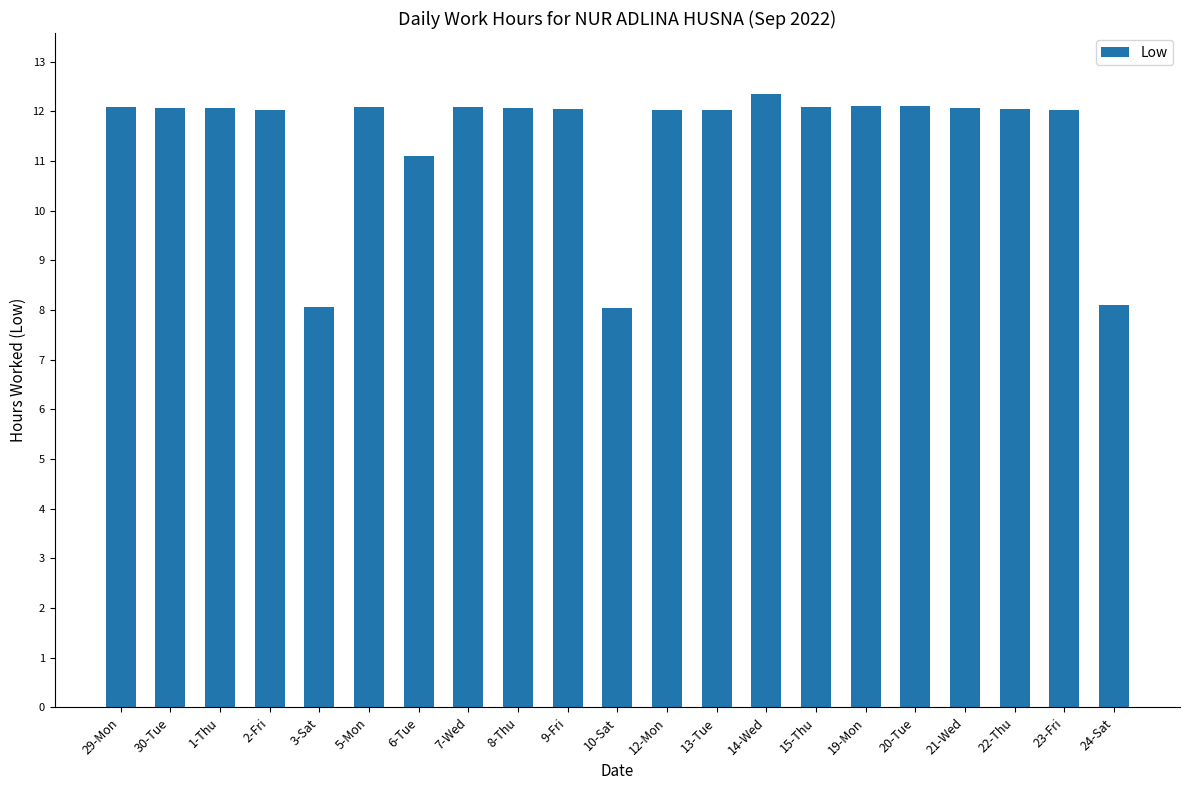

What is the greatest value displayed?

12.3